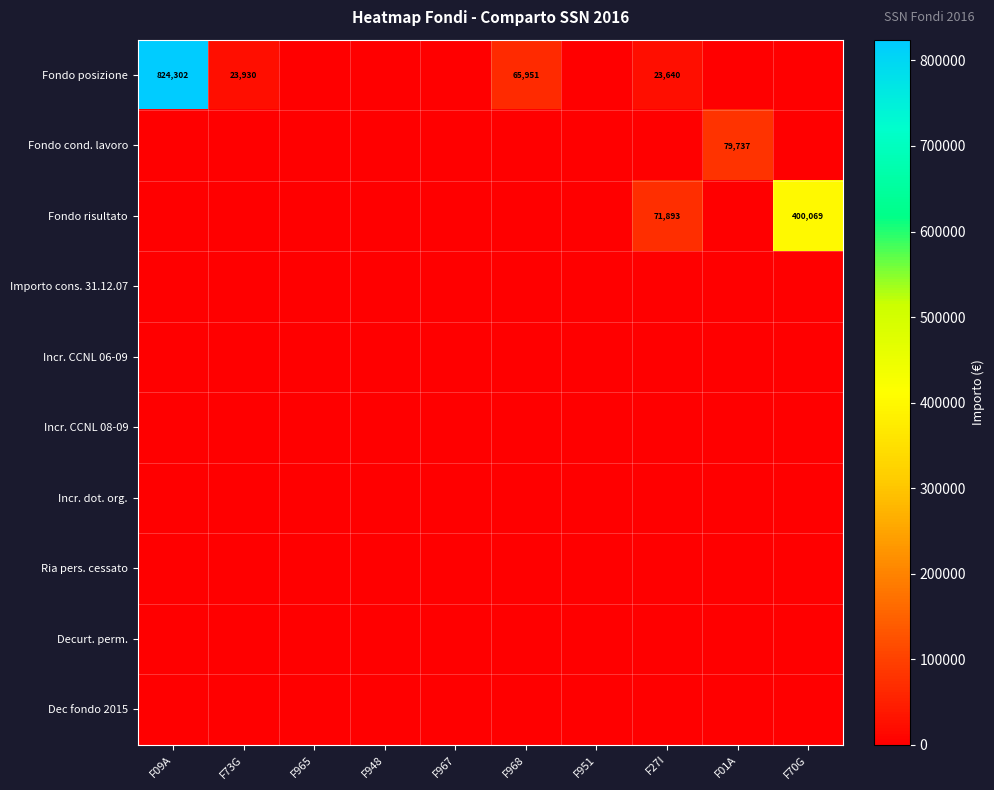

At which category does the chart reach its peak across all series?

F09A